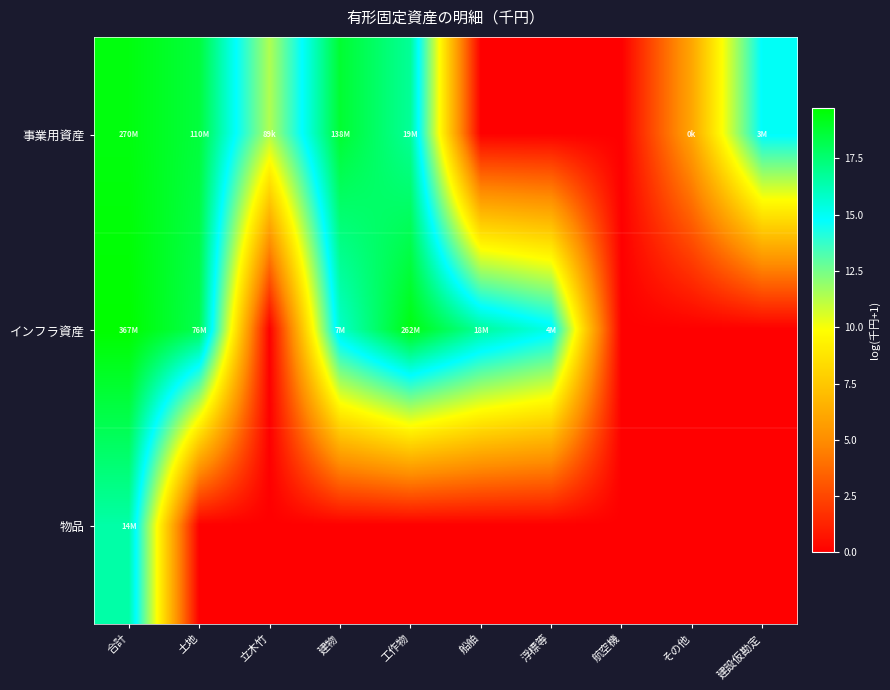

At which category is the sum across all series the highest?

合計